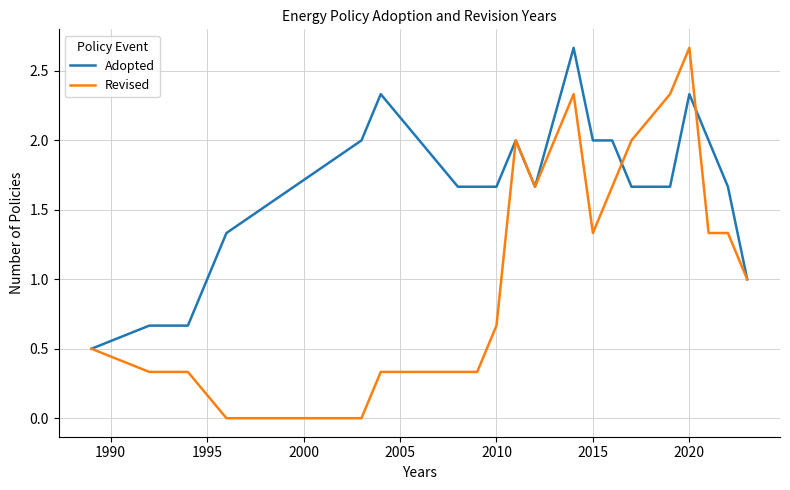

Rank the series by their average value, from highest to lowest.

Adopted, Revised